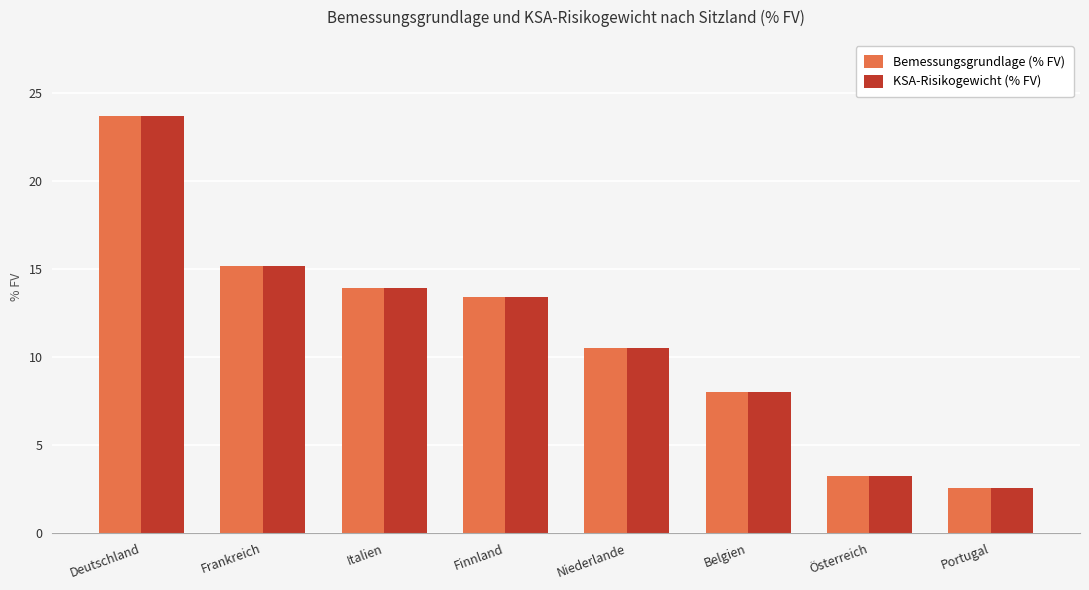

What is the label of the 8th bar from the left?

Portugal